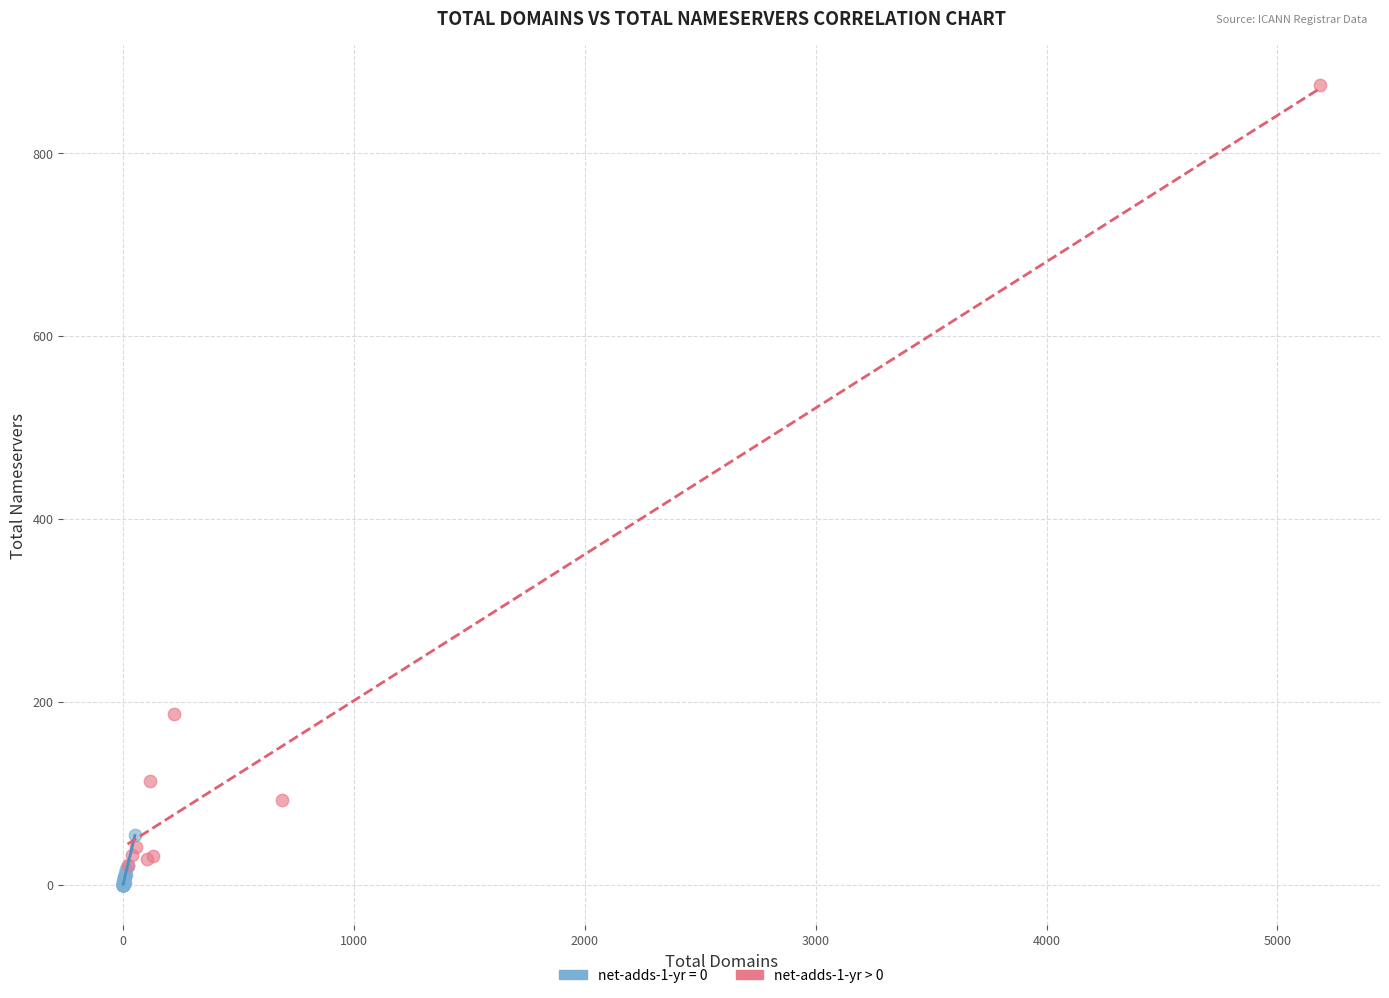

Which series reaches the maximum Y coordinate?

net-adds-1-yr > 0